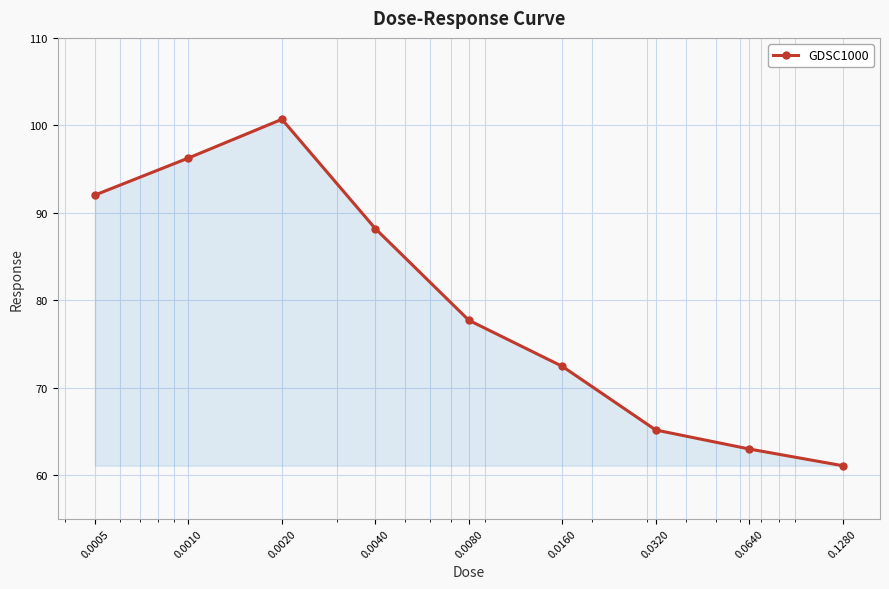

What is the maximum value shown in the chart?

100.7